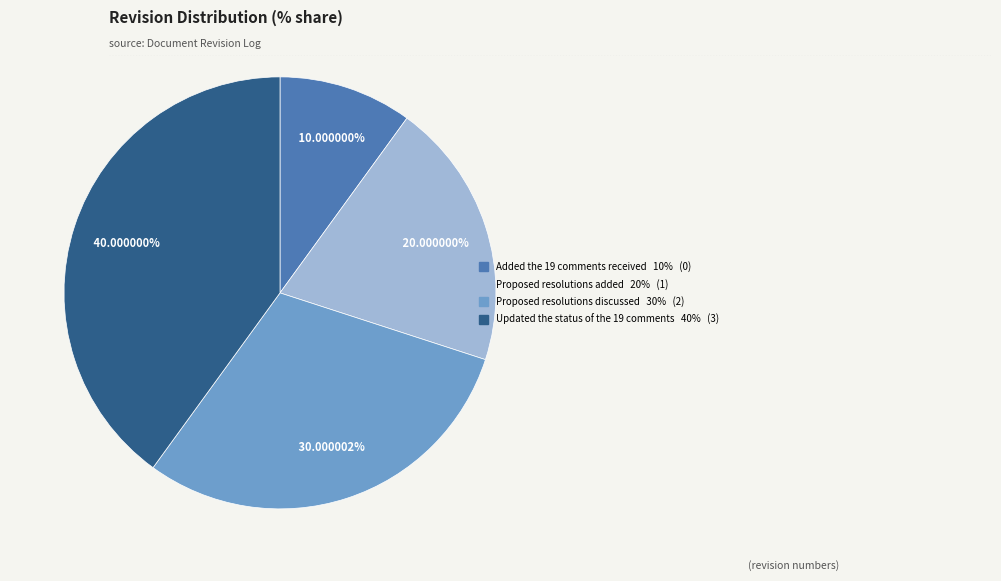

Rank the categories by value from lowest to highest.

Added the 19 comments received, Proposed resolutions added, Proposed resolutions discussed, Updated the status of the 19 comments